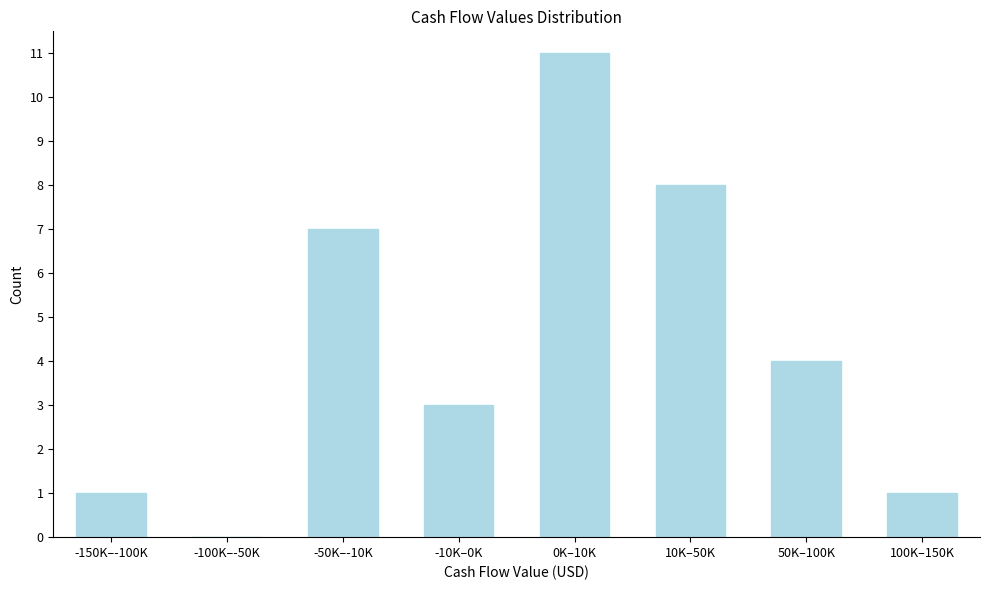

Reading left to right, list all the values displayed in this chart.

-150K–-100K=1	-100K–-50K=0	-50K–-10K=7	-10K–0K=3	0K–10K=11	10K–50K=8	50K–100K=4	100K–150K=1